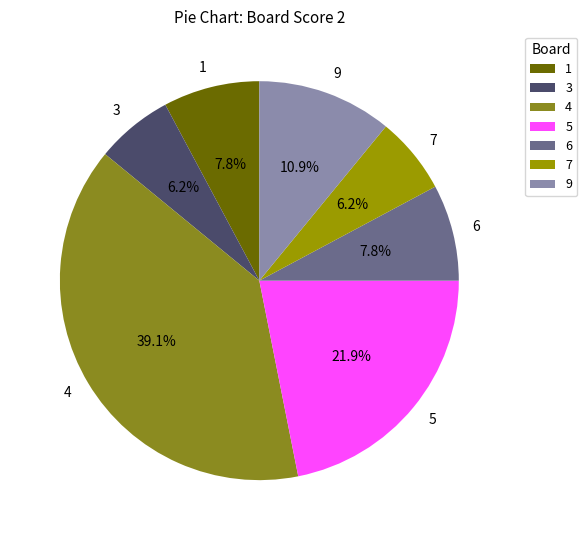

The 6 slice represents 1% of the pie. True or false?

False